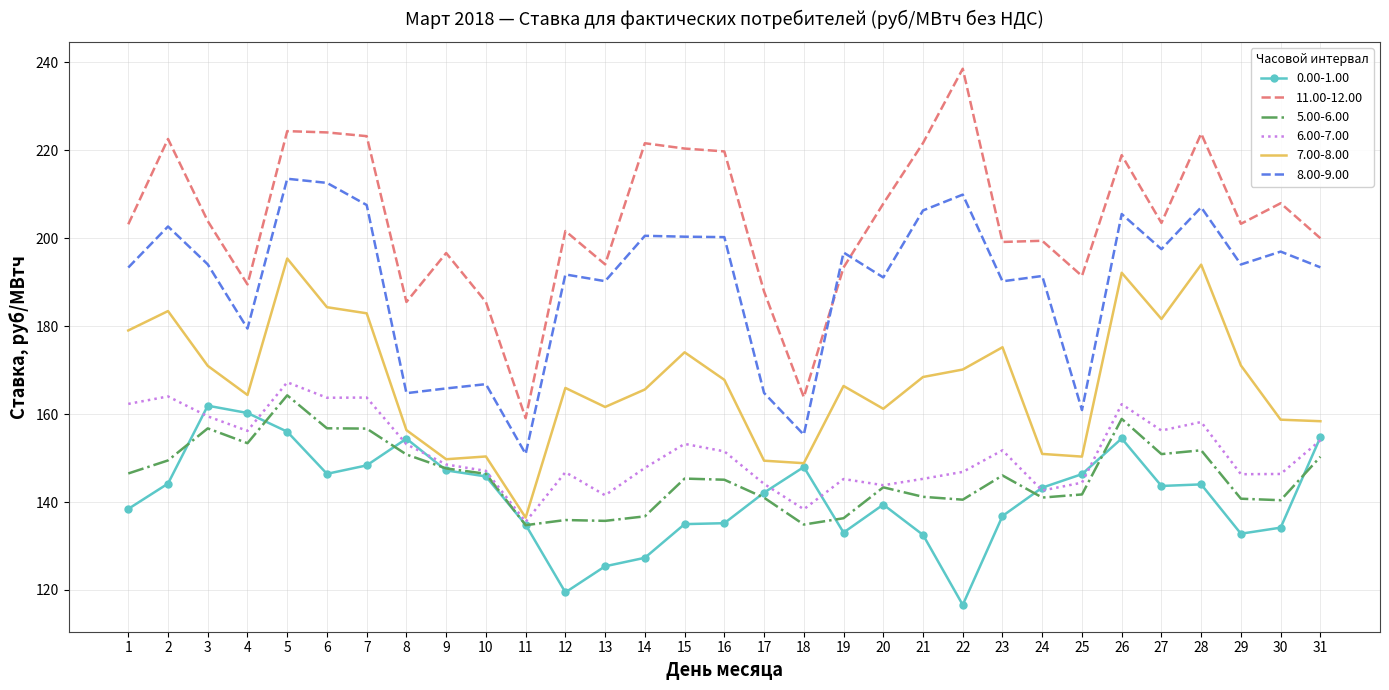

What is the difference between the highest and lowest values at 25?

49.7